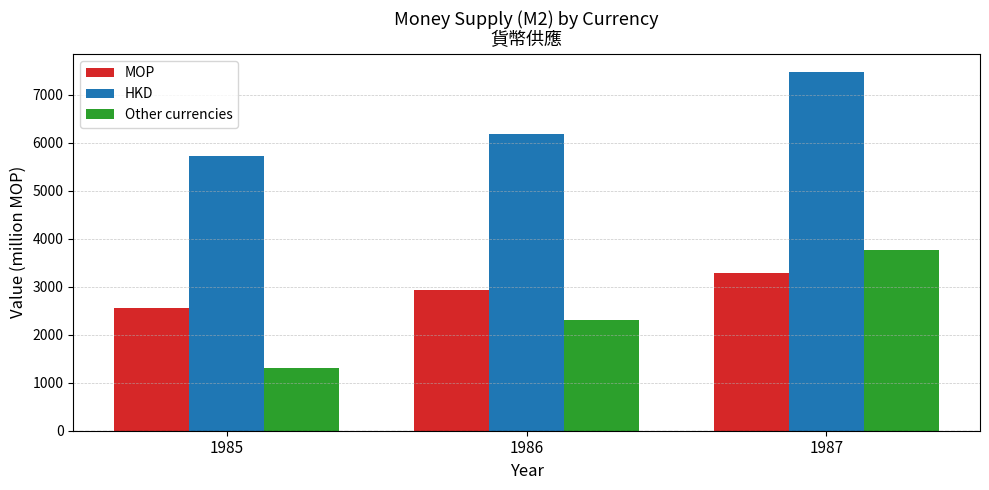

What is the average value of the HKD series?

6460.5